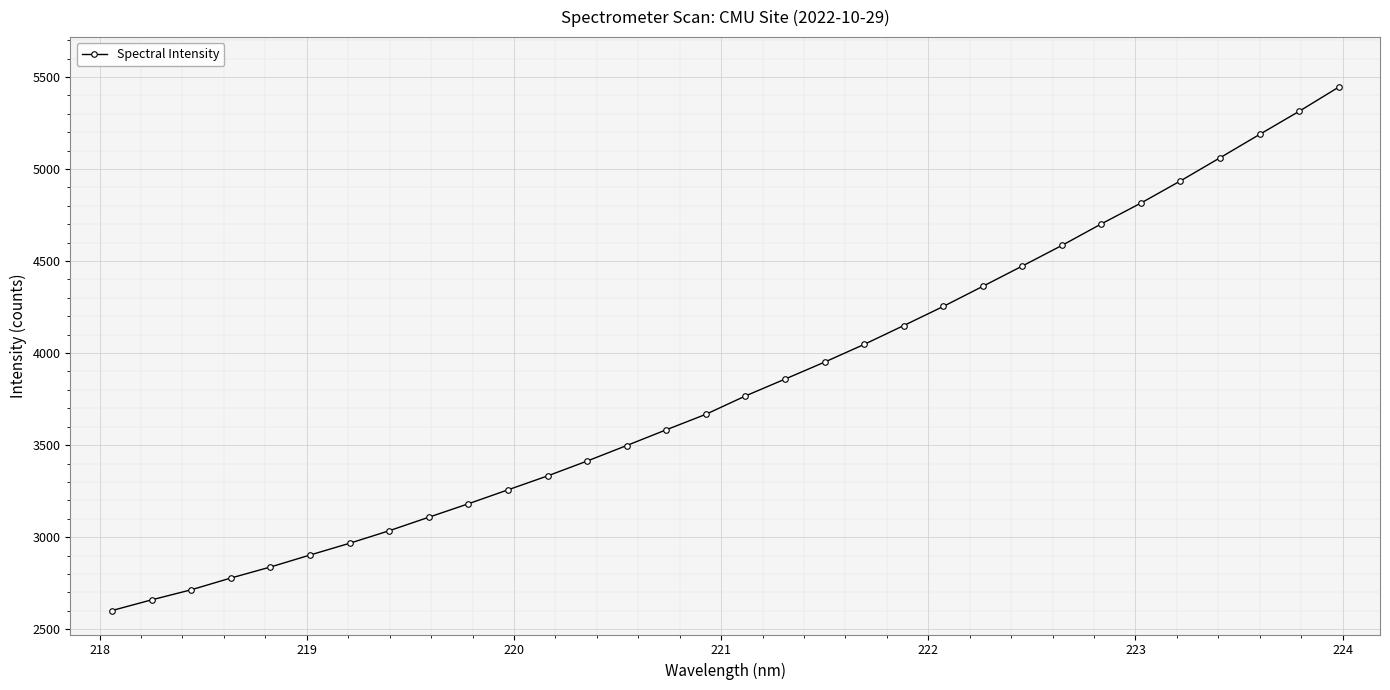

What is the value of the 12th point from the left?

3332.7